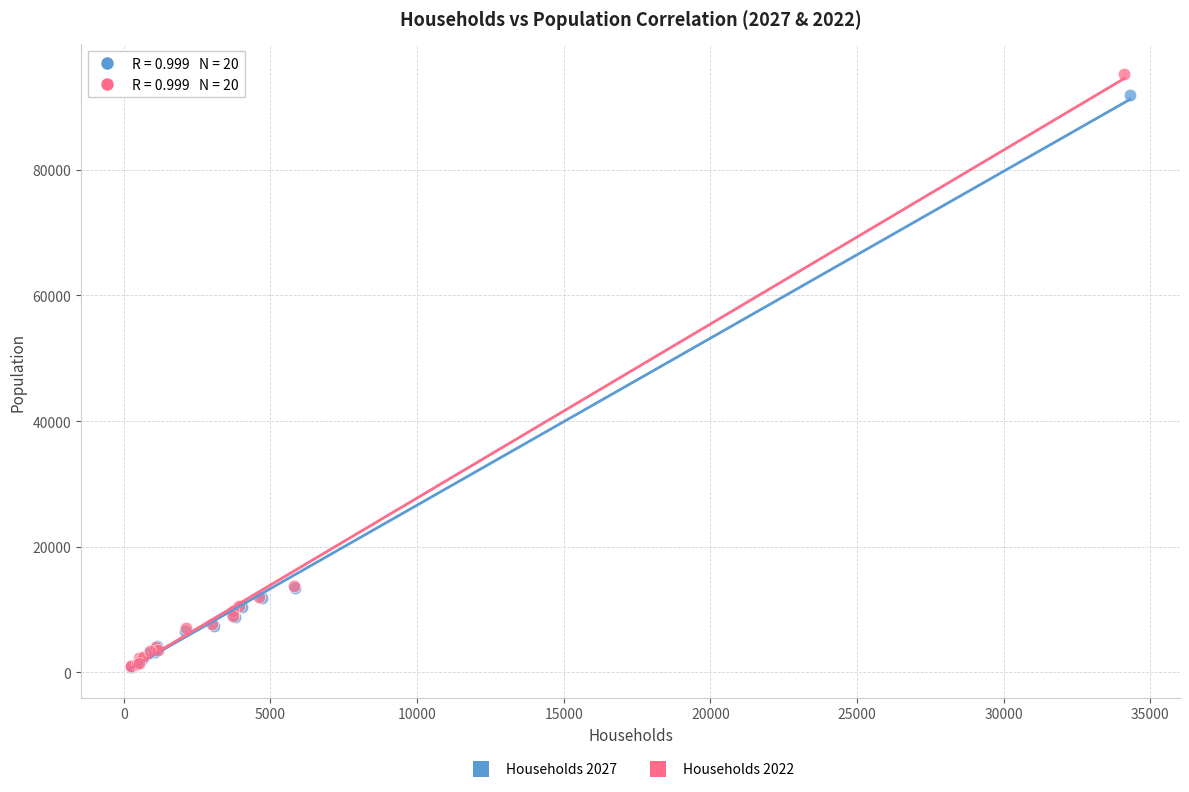

Which series has the widest spread of Y values?

Households 2022